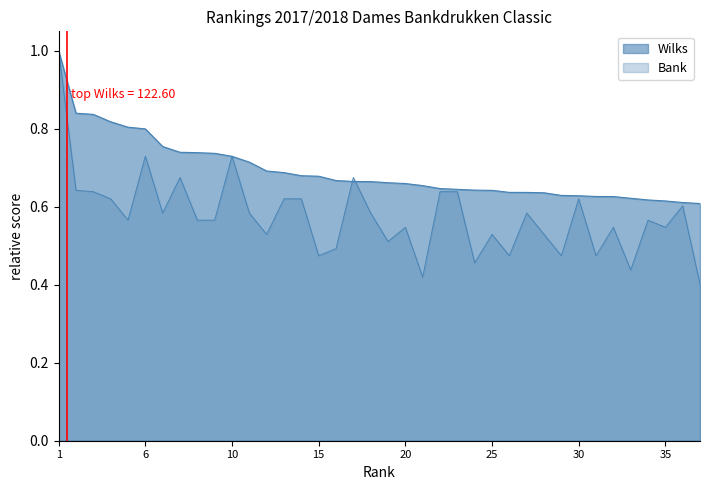

What is the greatest value displayed?

1.0